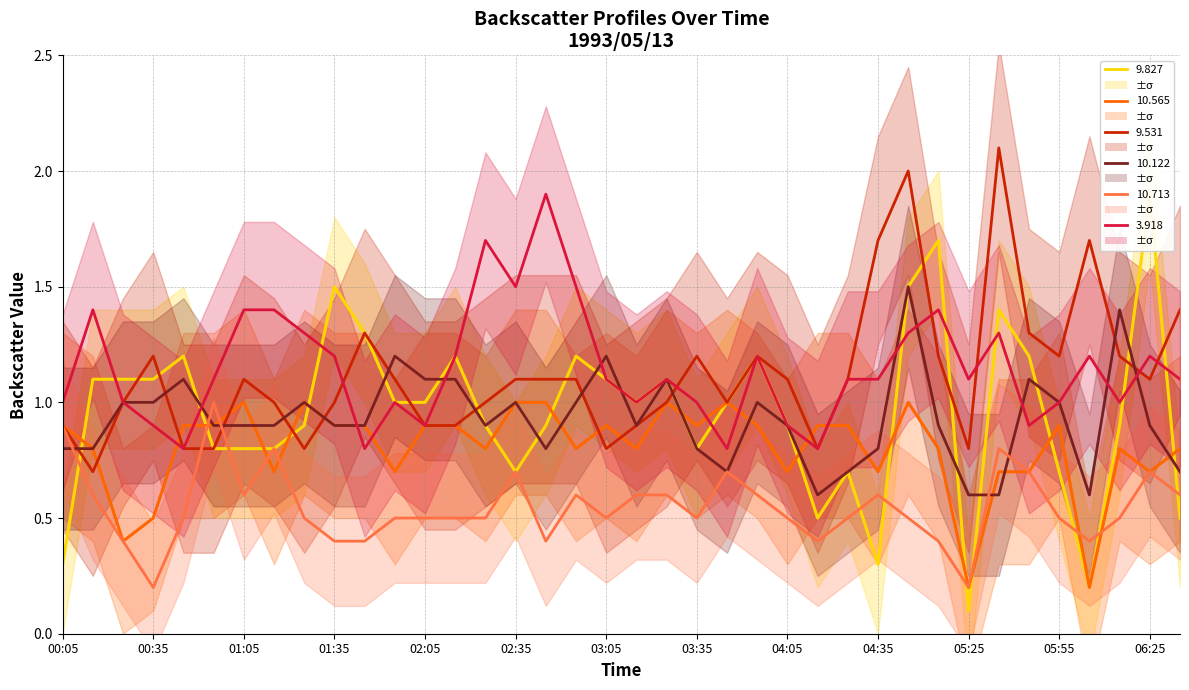

True or false: 9.531 and 3.918 cross at least once.

True